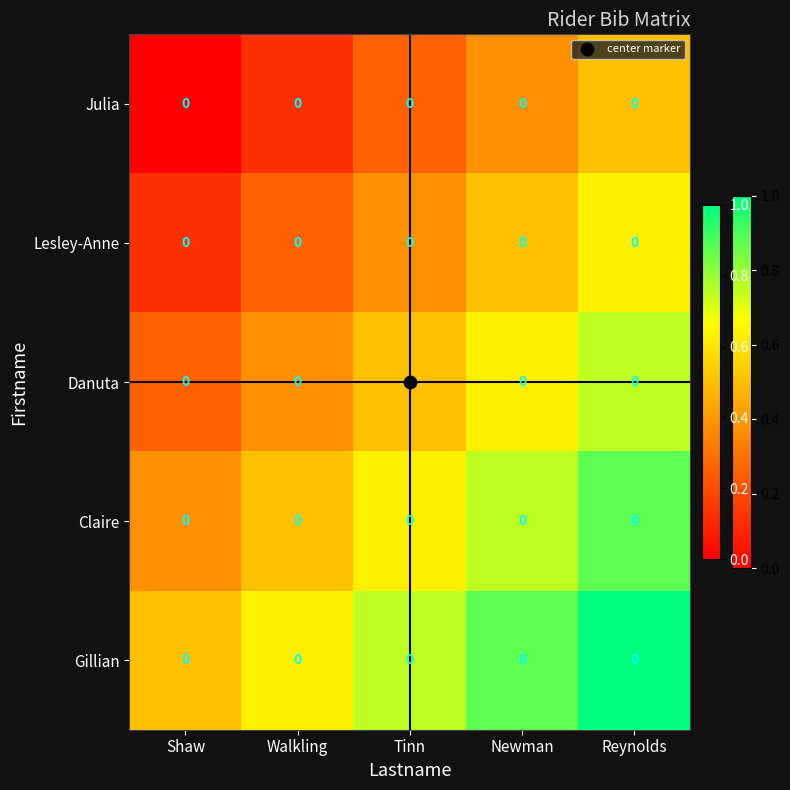

True or false: Danuta has a value of 0.1 at Shaw.

False